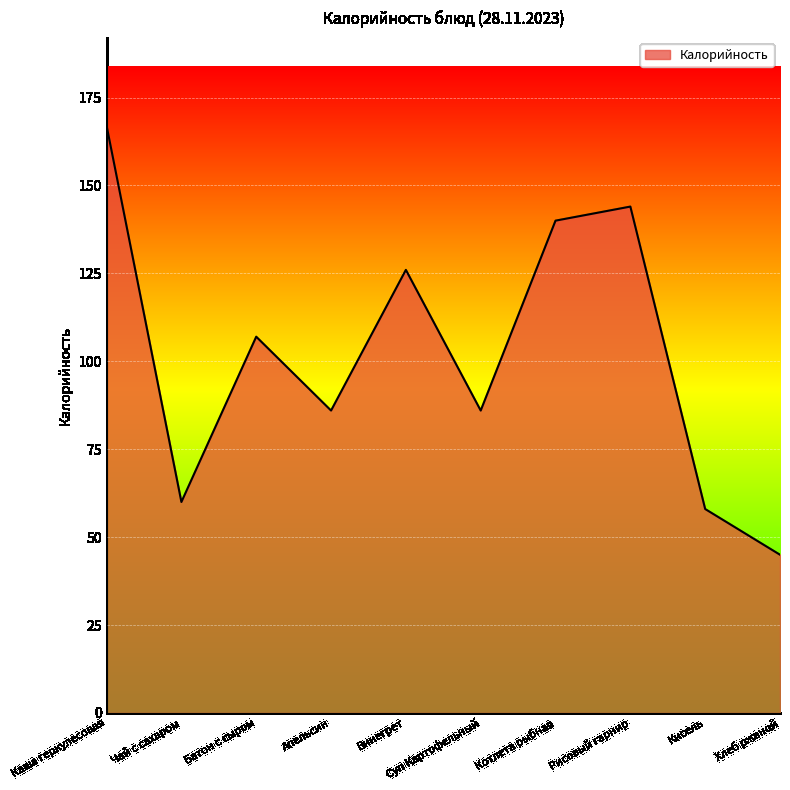

Reading left to right, list all the values displayed in this chart.

167	60	107	86	126	86	140	144	58	45